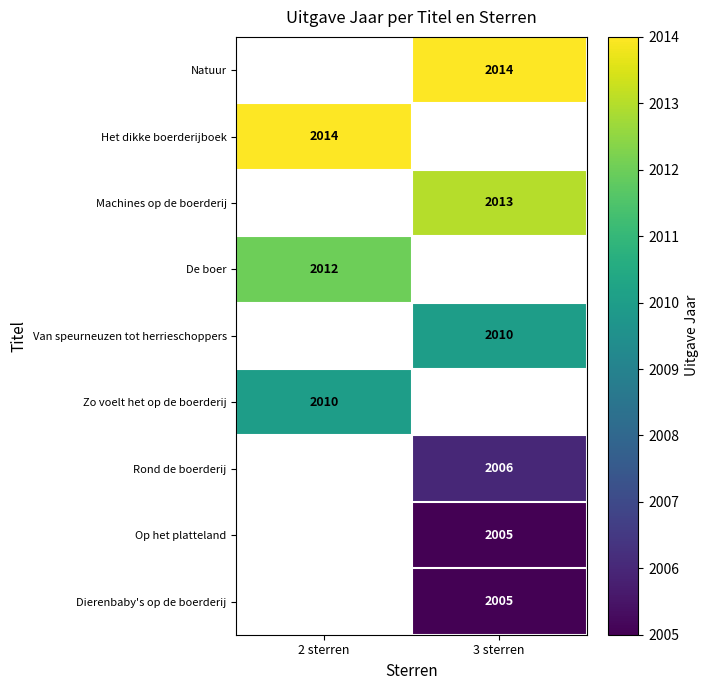

Is the value of Zo voelt het op de boerderij at 2 sterren greater than the value of Machines op de boerderij at 3 sterren?

No